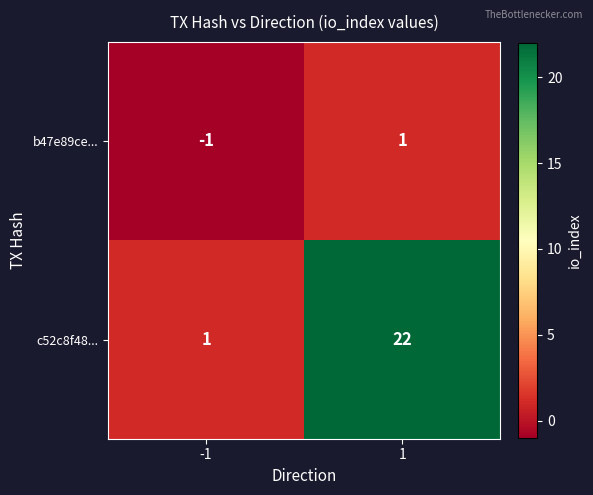

Reading right to left, transcribe all the data shown in this chart.

b47e89ce...: 1	-1
c52c8f48...: 22	1